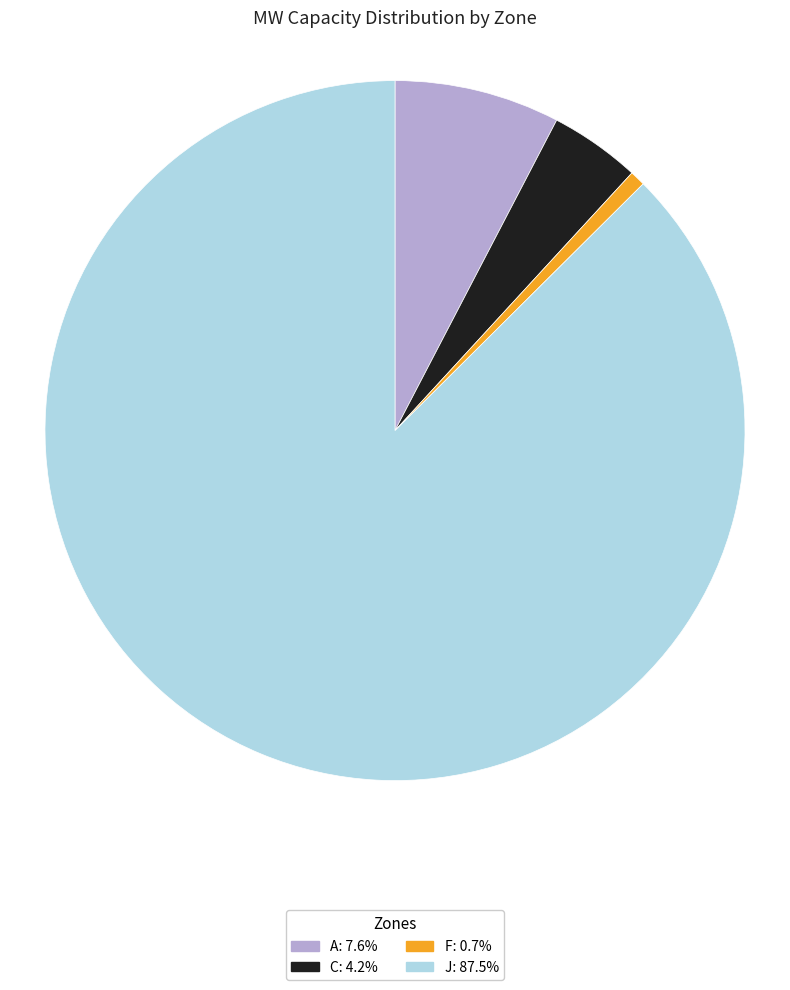

How many slices are in this pie chart?

4